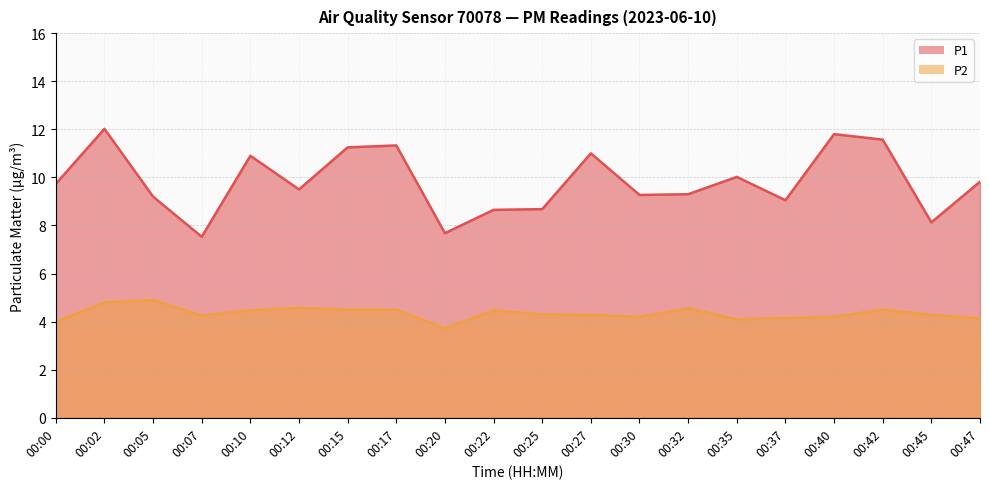

In P1, how many points are higher than both neighbors (excluding endpoints)?

6